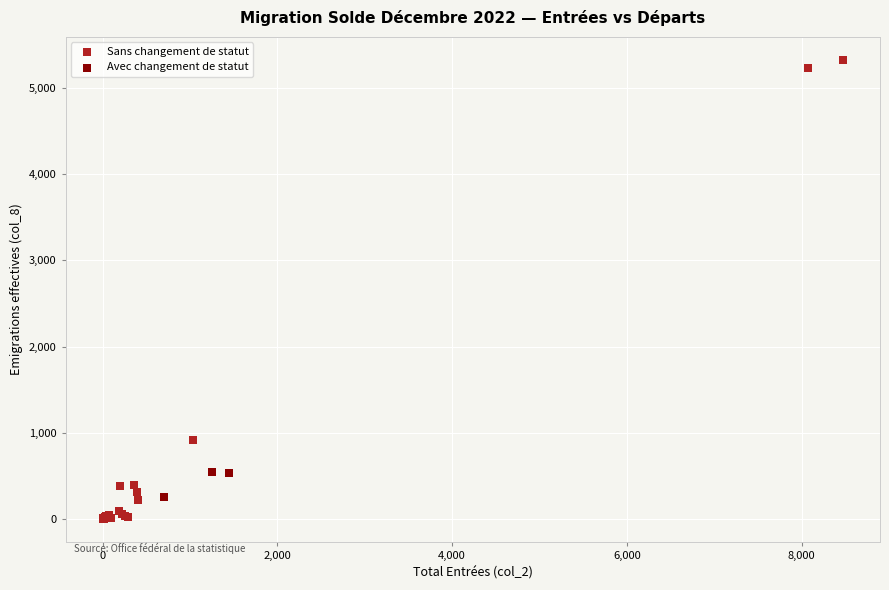

Which series has the widest spread of Y values?

Sans changement de statut